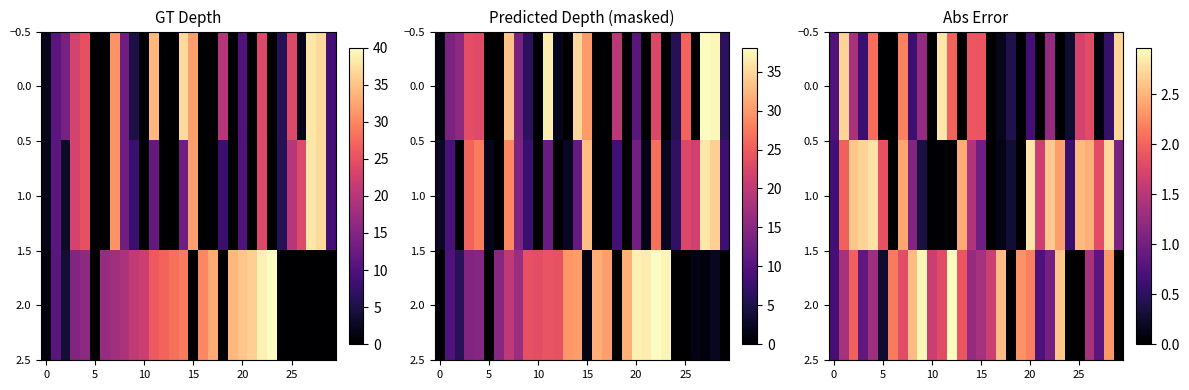

Is it true that 1.0 equals 1.4 at 25?

False